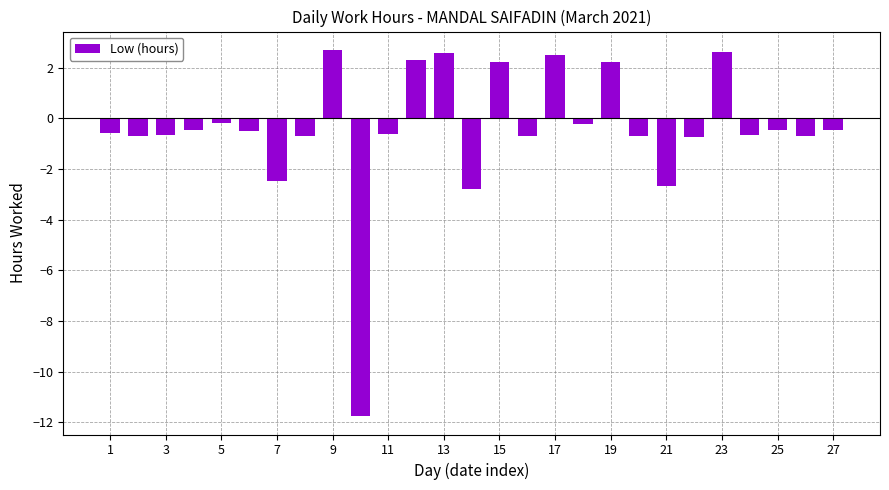

What is the value of the 19th bar from the left?

2.2